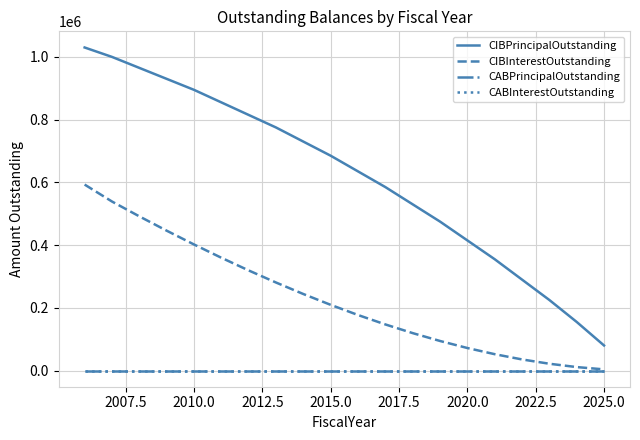

Is this an area chart (filled region under the line)?

No